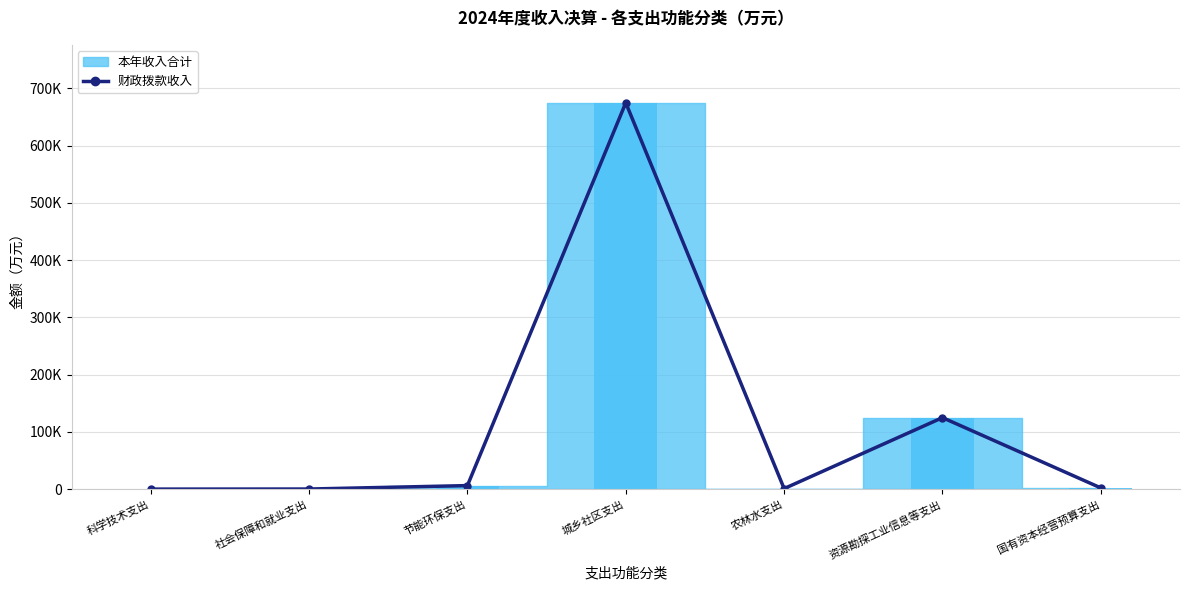

Where does the data first go above 2066?

节能环保支出